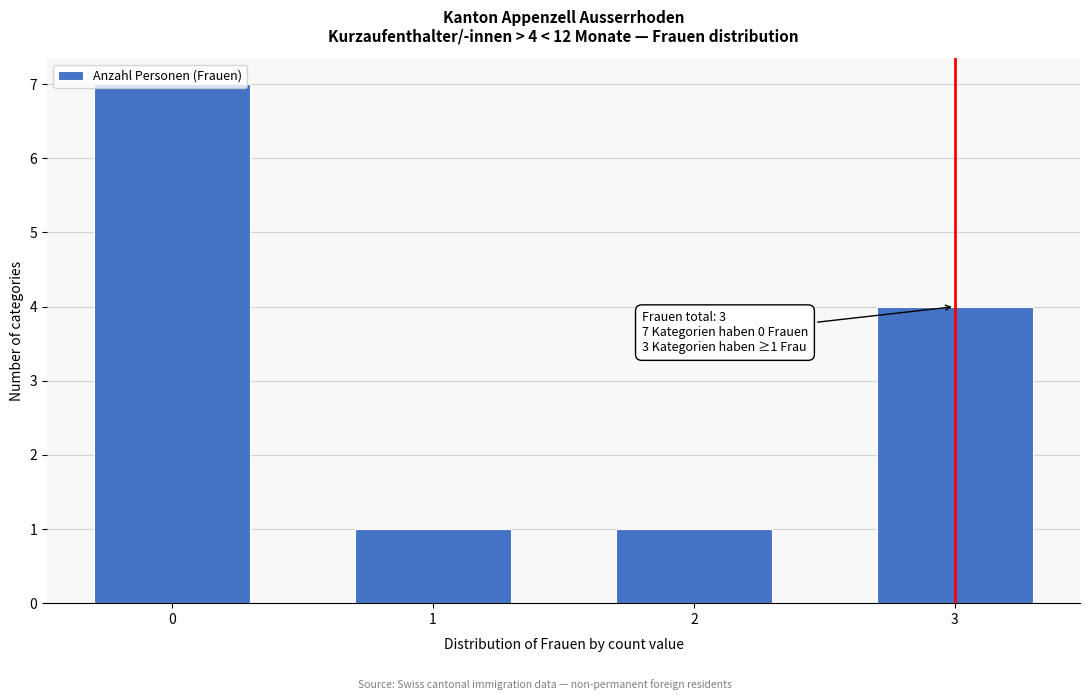

The value at 2 is 1. True or false?

True